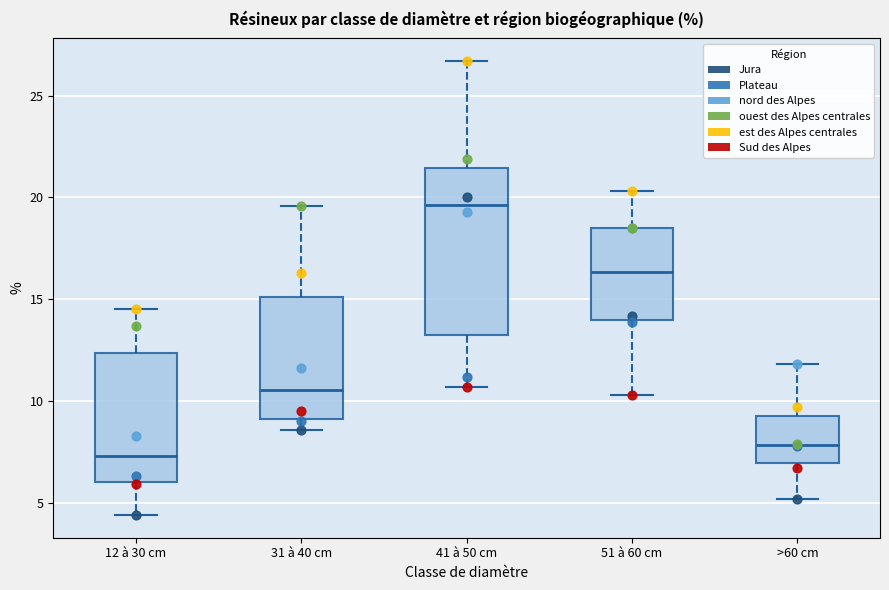

Comparing the boxes themselves (not the whiskers), which one is the tallest?

41 à 50 cm